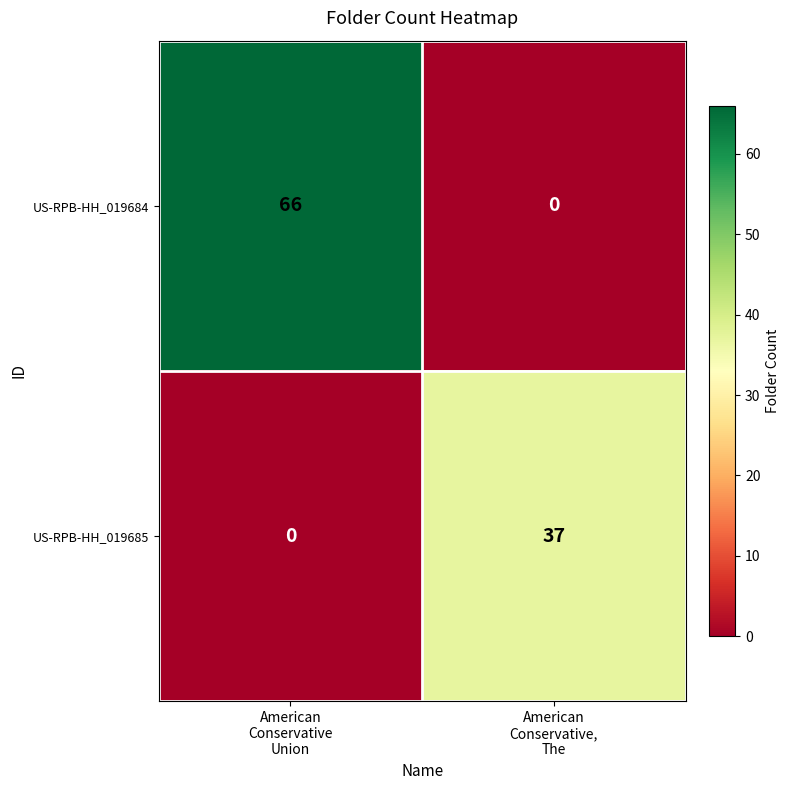

What is the maximum value shown in the chart?

66